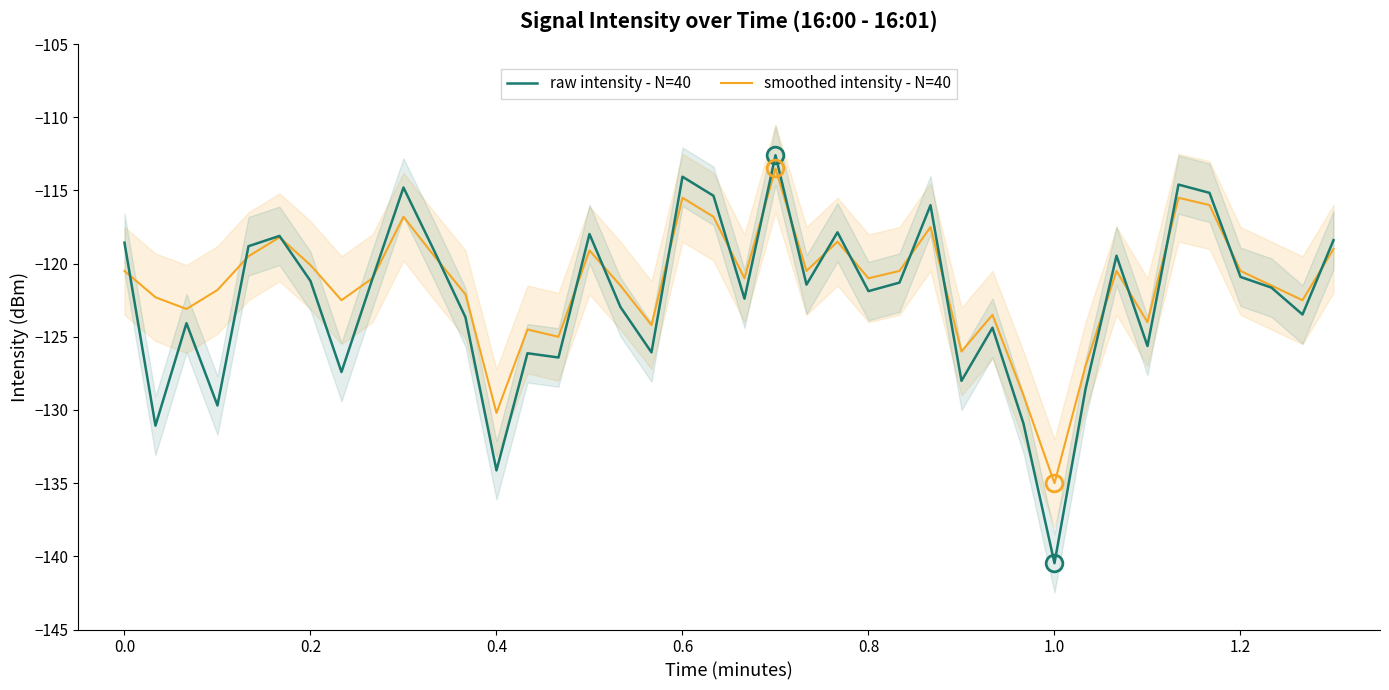

The raw intensity - N=40 series shows -120.9 at 1.2. True or false?

True